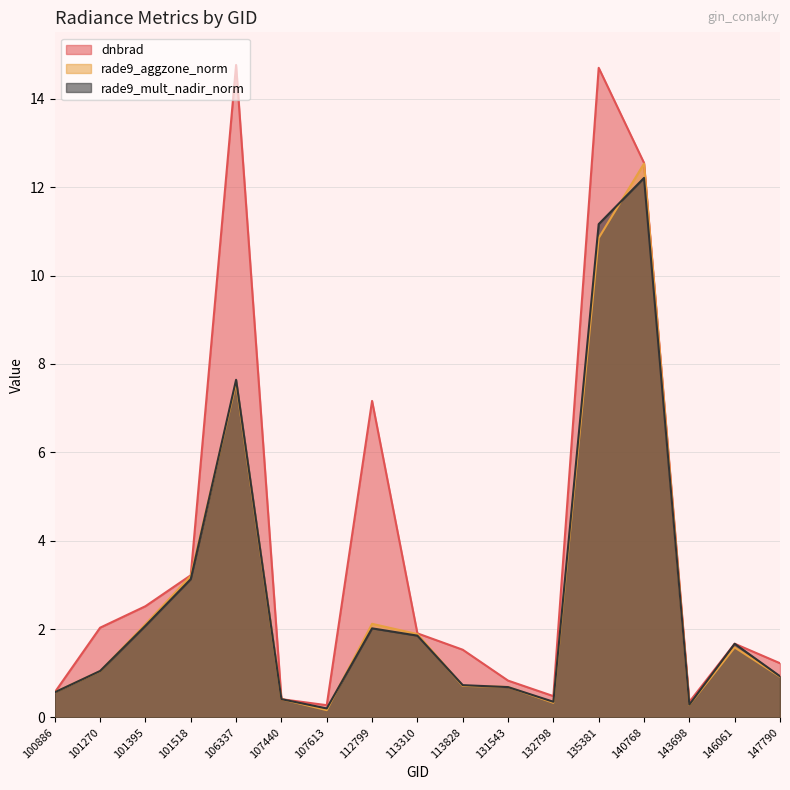

The dnbrad series shows 12.6 at 140768. True or false?

True